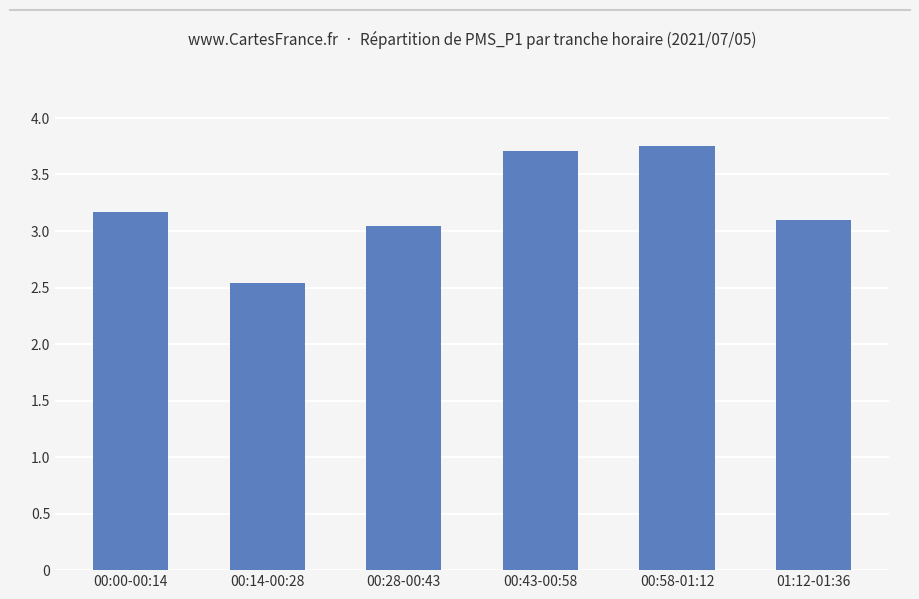

Approximately how many times larger is the value at 00:28-00:43 compared to 01:12-01:36?

1.0